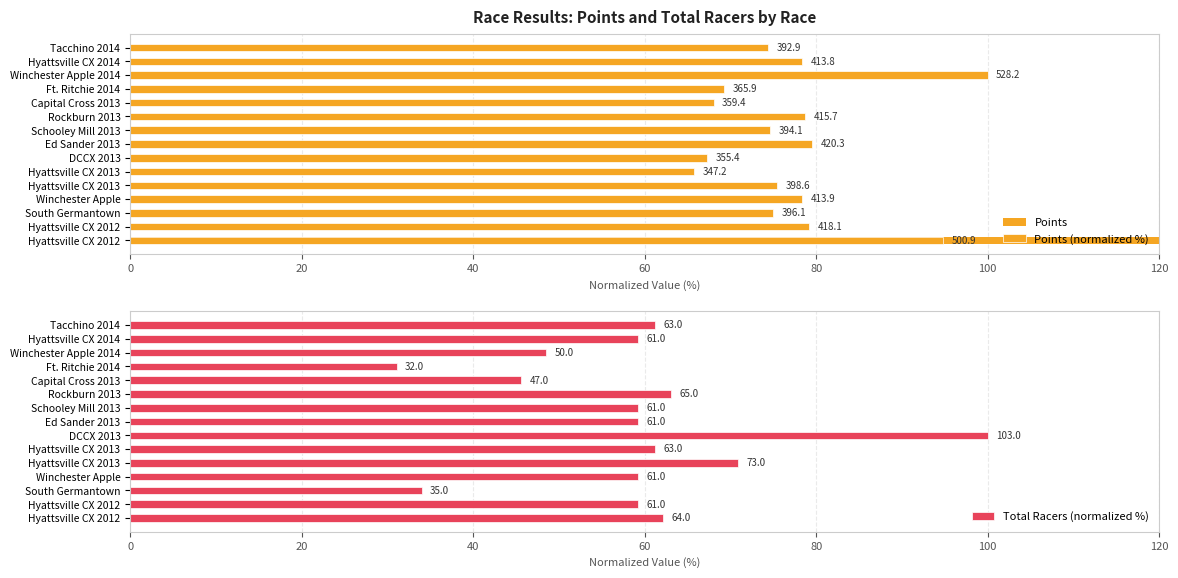

What is the spread (max minus min) of values at South Germantown?

41.0